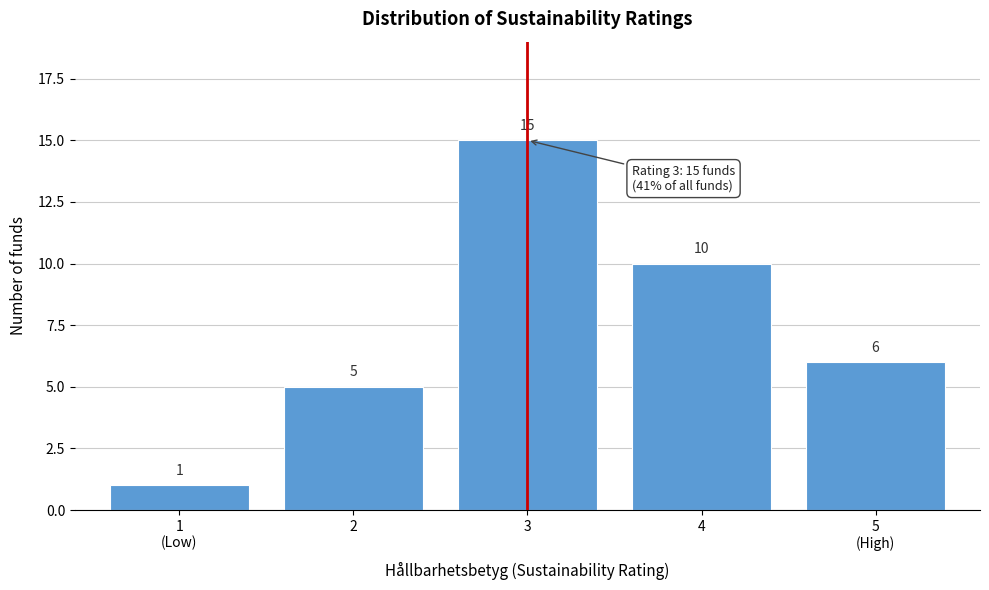

Reading right to left, list all the values displayed in this chart.

6	10	15	5	1